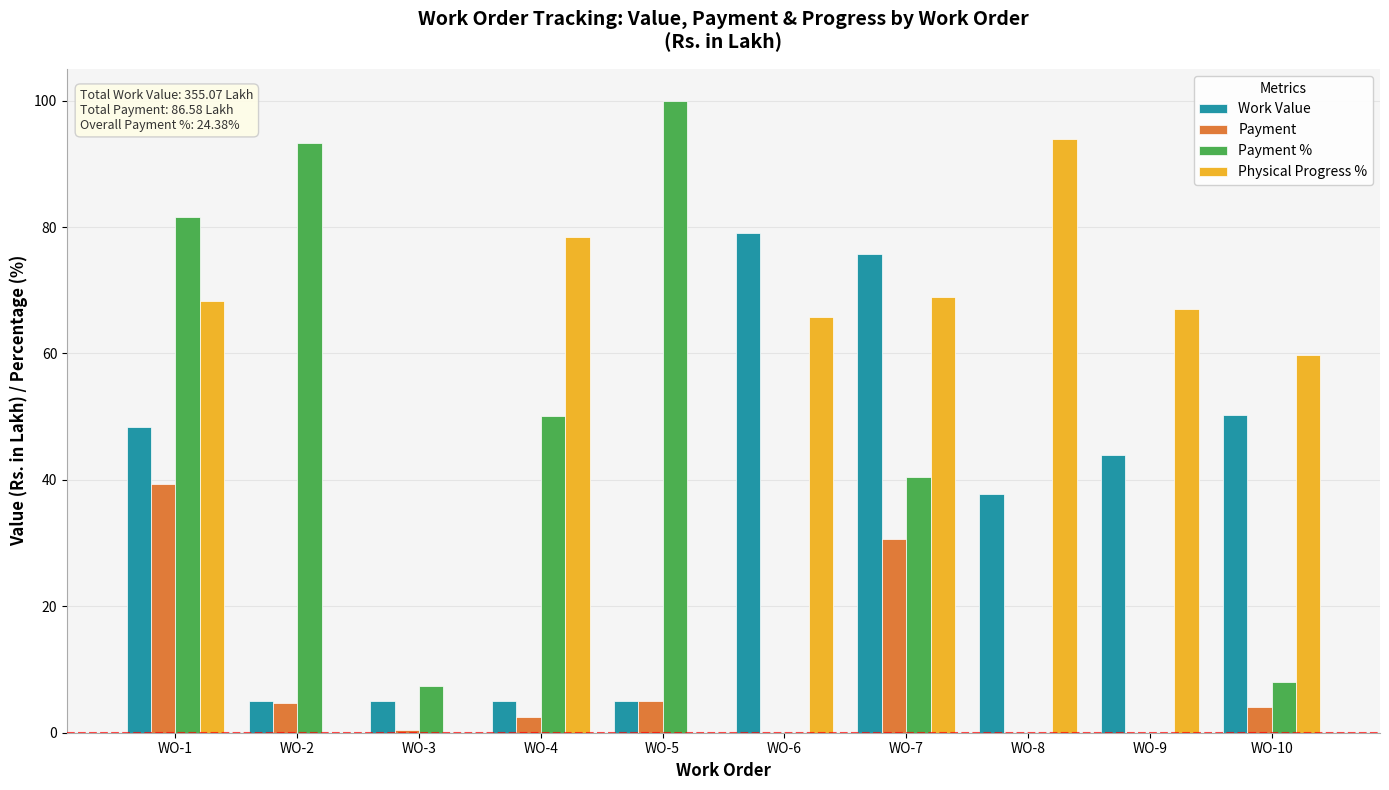

What is the sum of the Work Value values at WO-8 and WO-2?

42.8